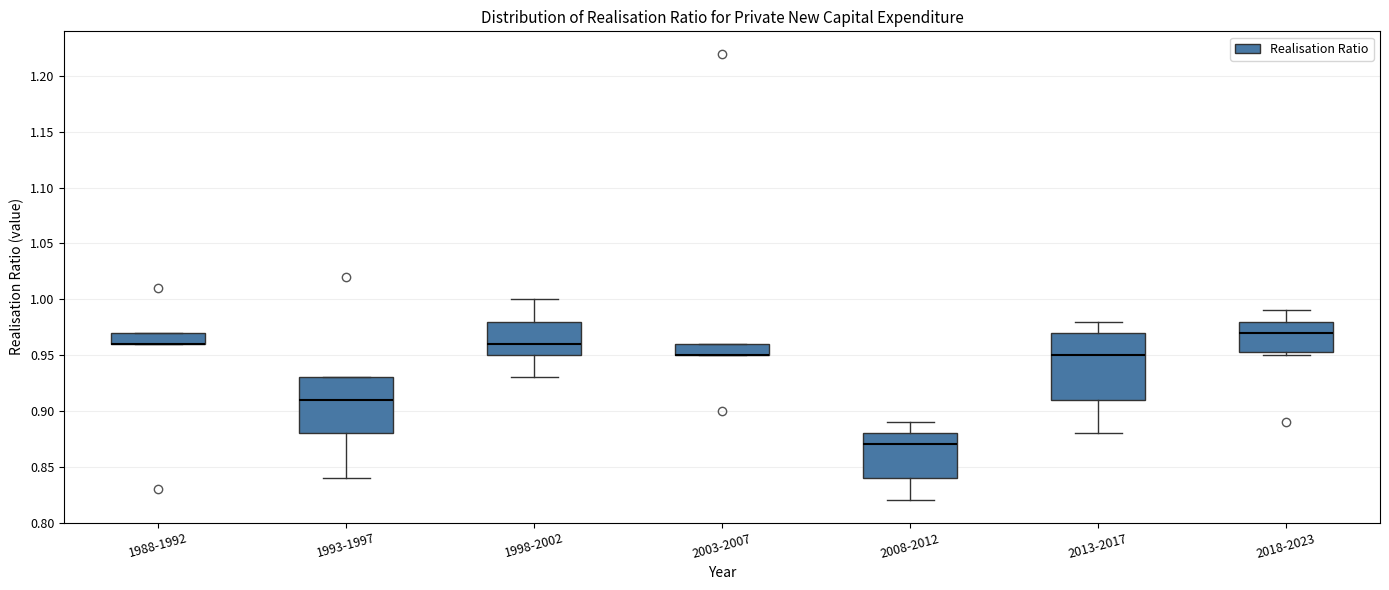

Comparing the boxes themselves (not the whiskers), which one is the tallest?

2013-2017